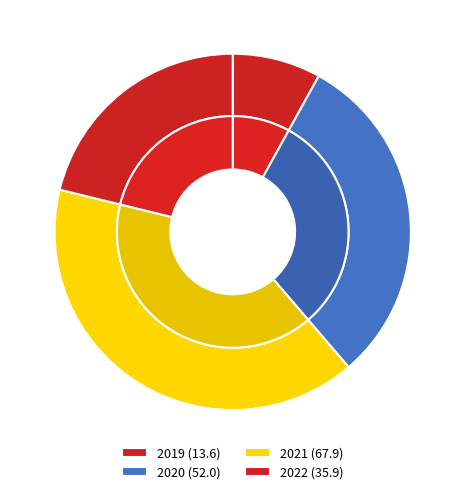

True or false: 2019 accounts for 1% of the total.

False